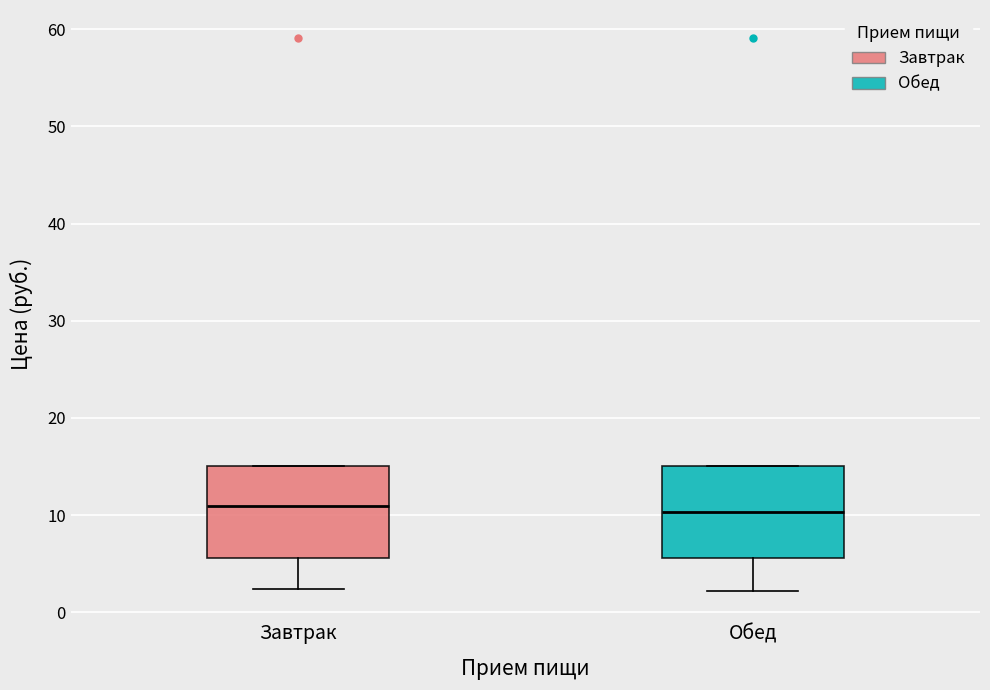

Reading left to right, transcribe this box plot: for each box, give where its median line is, the range the box spans, and where its two whiskers end, as read against the y-axis. The values are not printed on the chart, so give them approximately, as read against the axis.

Завтрак: median 11, box 6 to 15, whiskers 2 to 15
Обед: median 10, box 6 to 15, whiskers 2 to 15